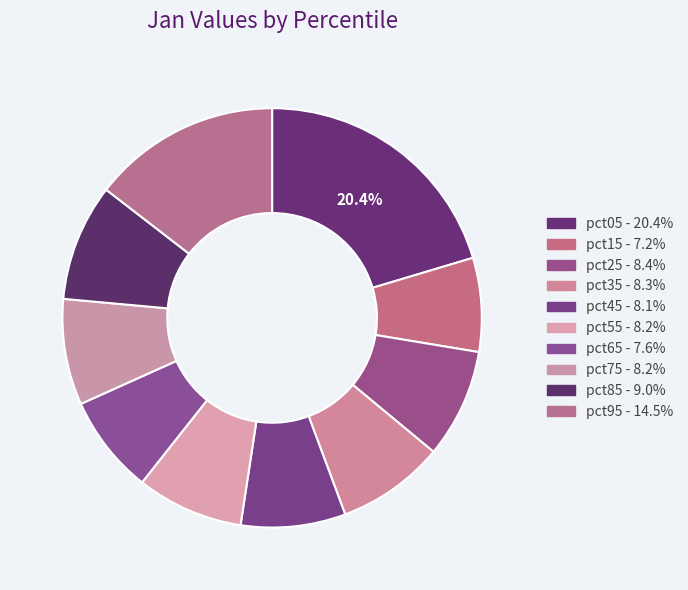

To the nearest percent, what is the difference between the pct15 and pct95 slice percentages?

7%